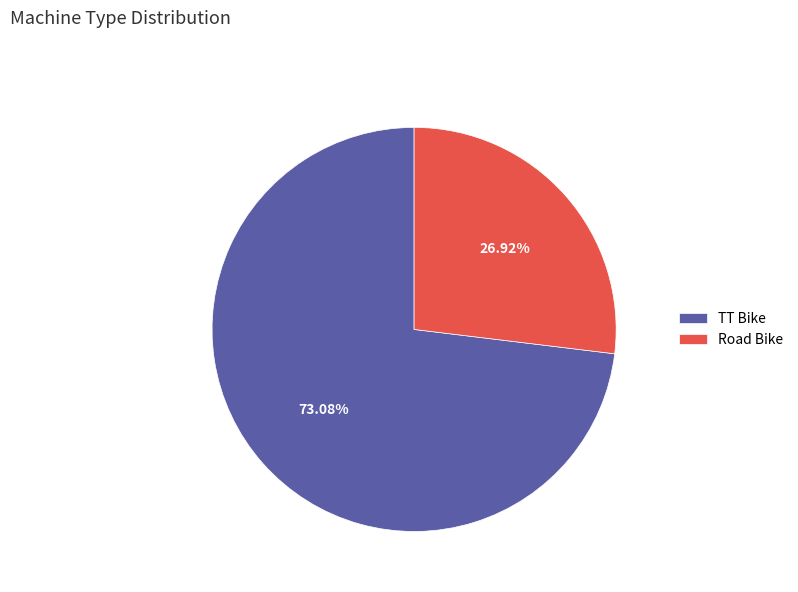

Which slice is the largest?

TT Bike